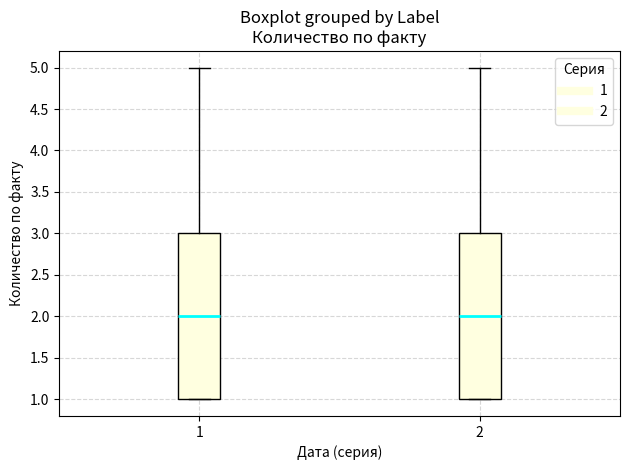

Reading left to right, transcribe this box plot: for each box, give where its median line is, the range the box spans, and where its two whiskers end, as read against the y-axis. The values are not printed on the chart, so give them approximately, as read against the axis.

1: median 2, box 1 to 3, whiskers 1 to 5
2: median 2, box 1 to 3, whiskers 1 to 5